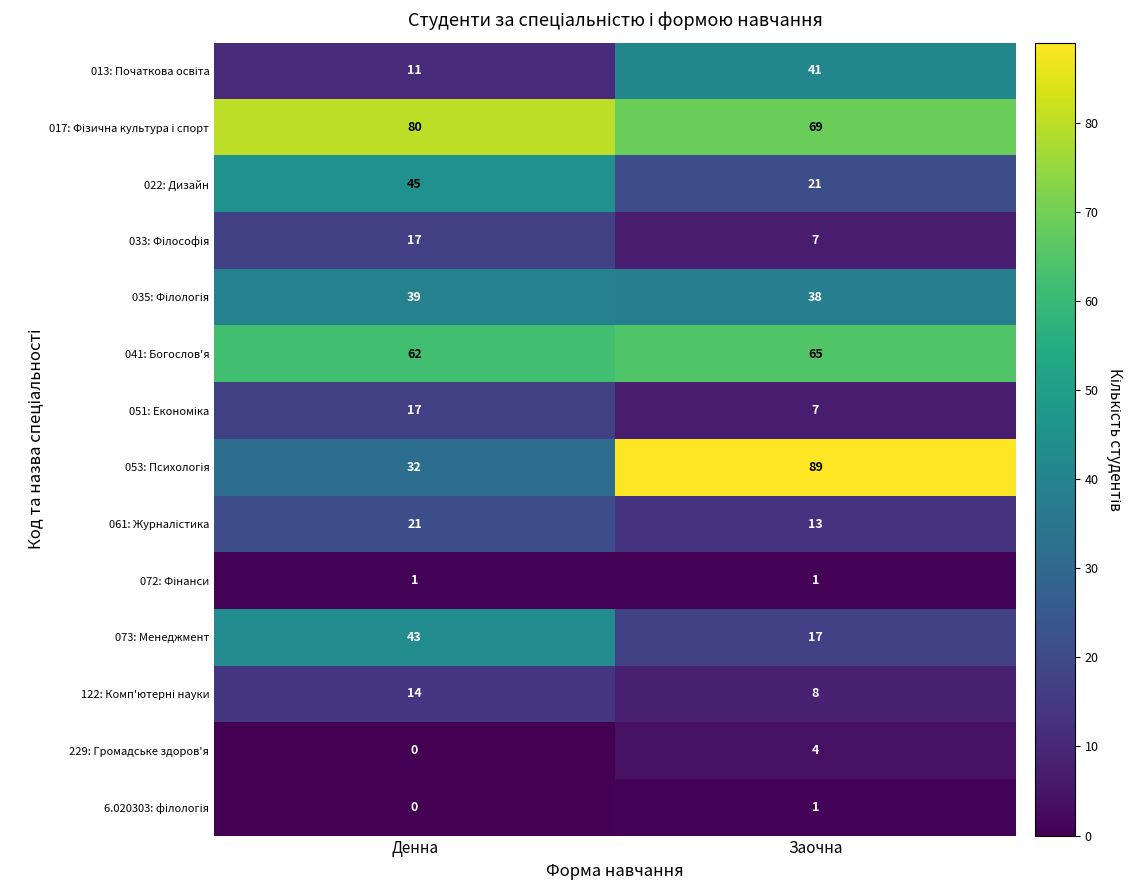

True or false: 041: Богослов'я has a value of 105 at Денна.

False